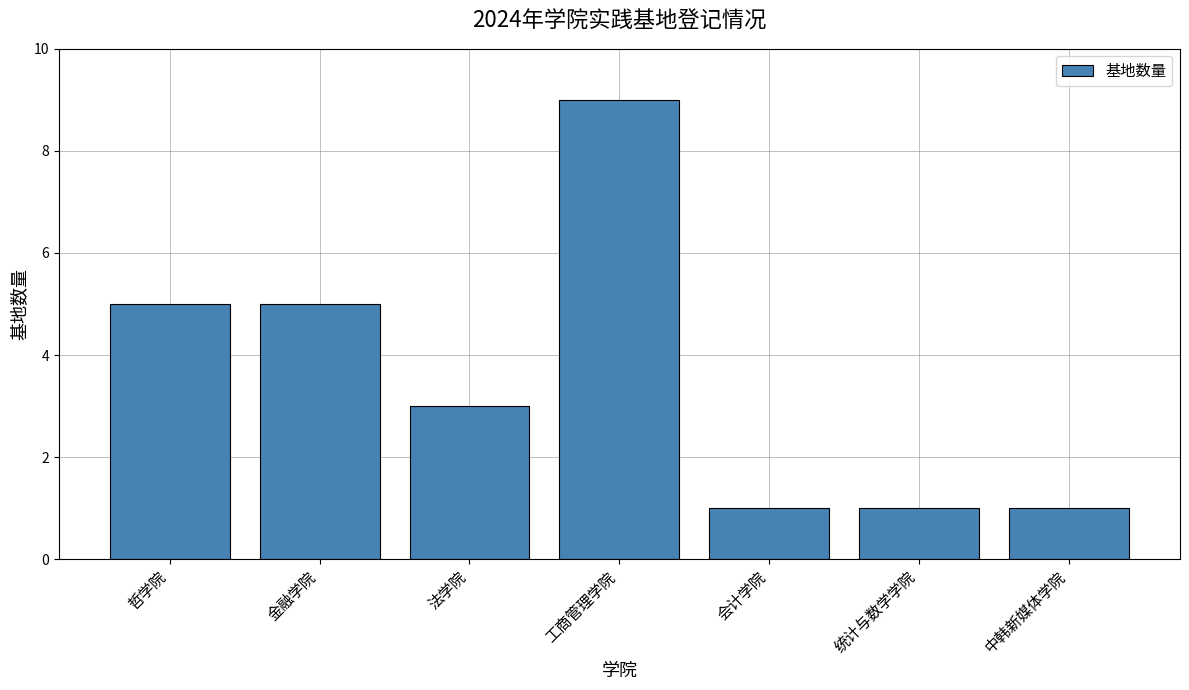

The chart shows a value of 1 at 统计与数学学院. True or false?

True